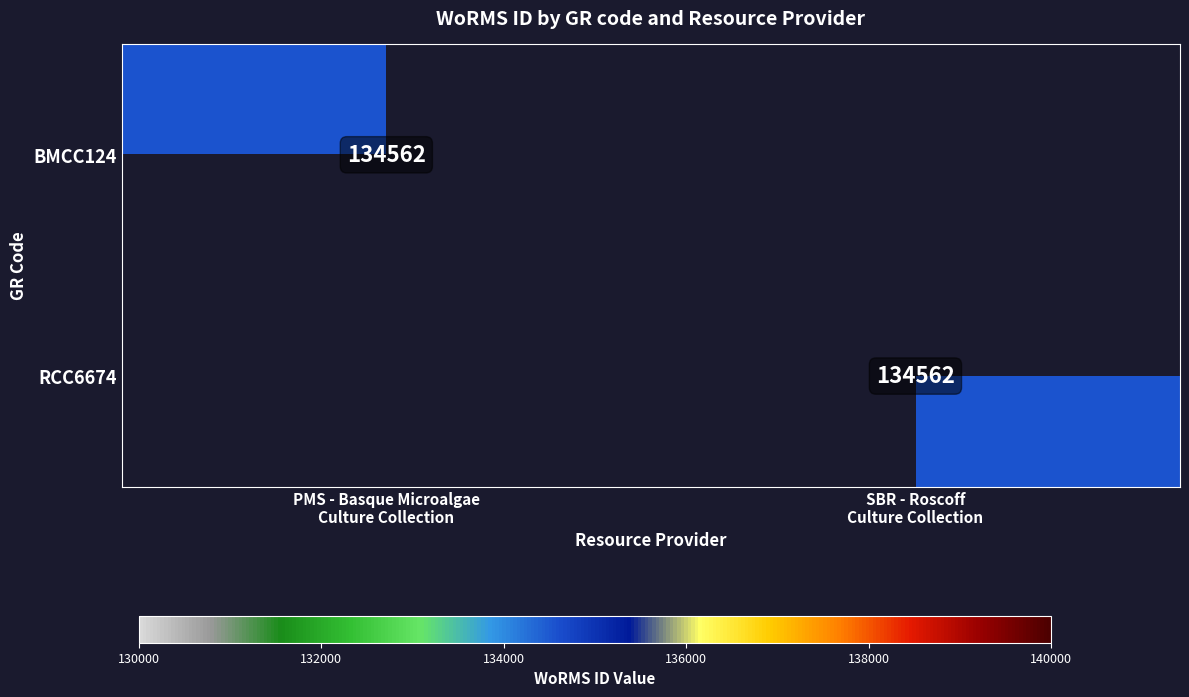

The value of RCC6674 at SBR - Roscoff Culture Collection is 134562. True or false?

True